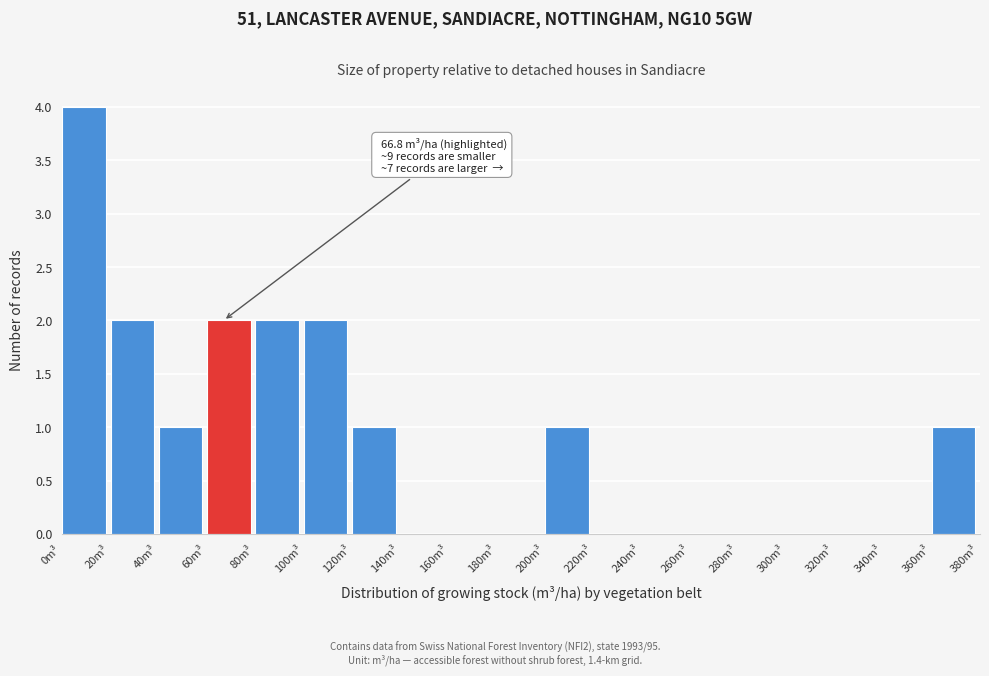

Which range on the x-axis has the tallest bar?

0 to 20